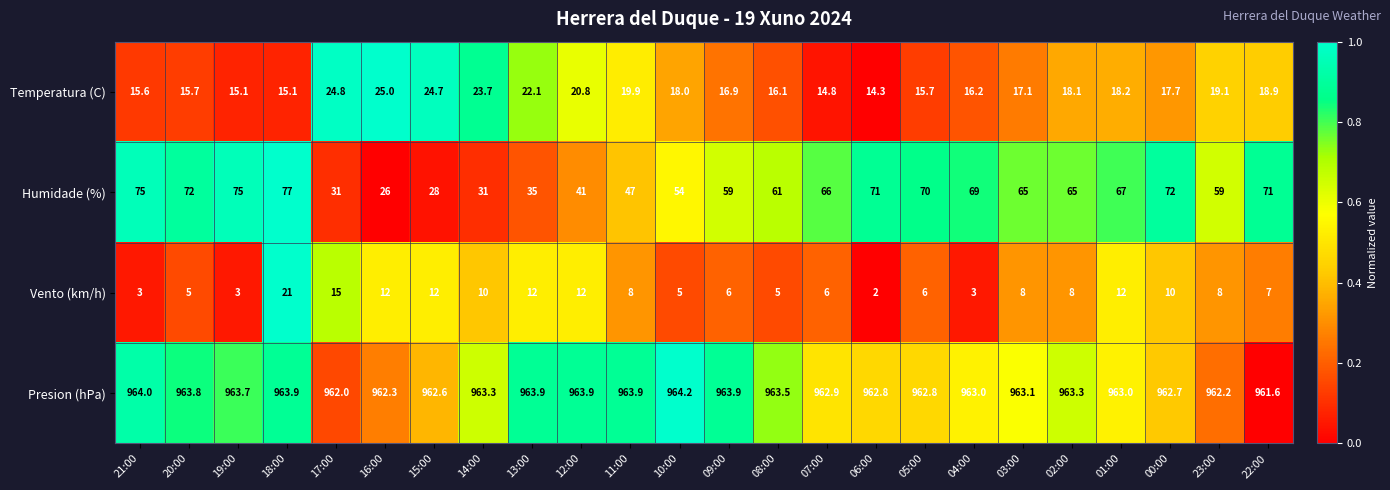

What is the difference between the maximum and second lowest values in the Presion (hPa) series?

2.2